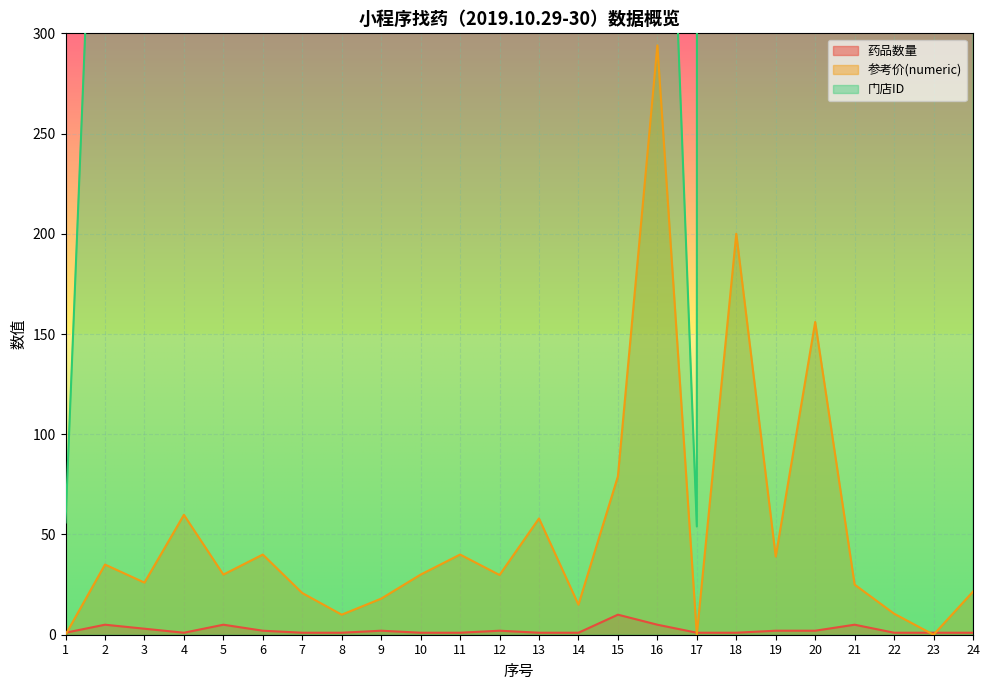

Which has a higher value, 5 or 1?

5